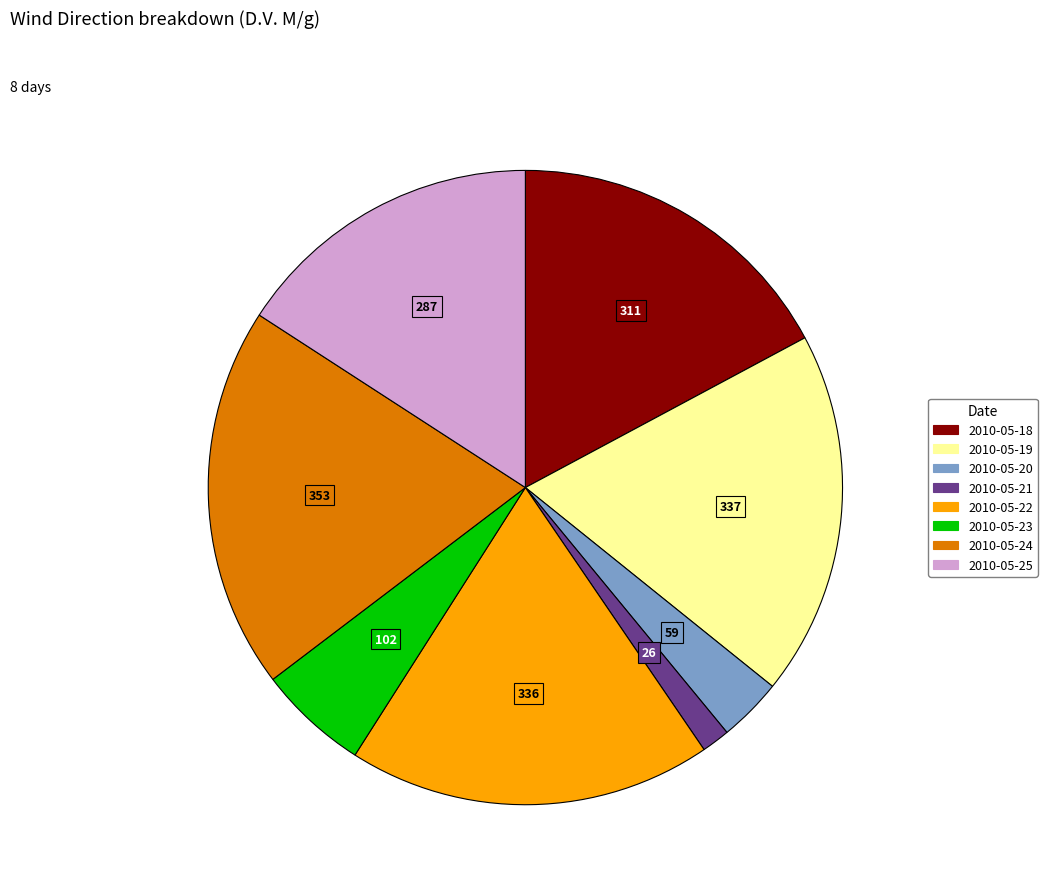

What is the ratio of the value at 2010-05-25 to the value at 2010-05-23?

2.8